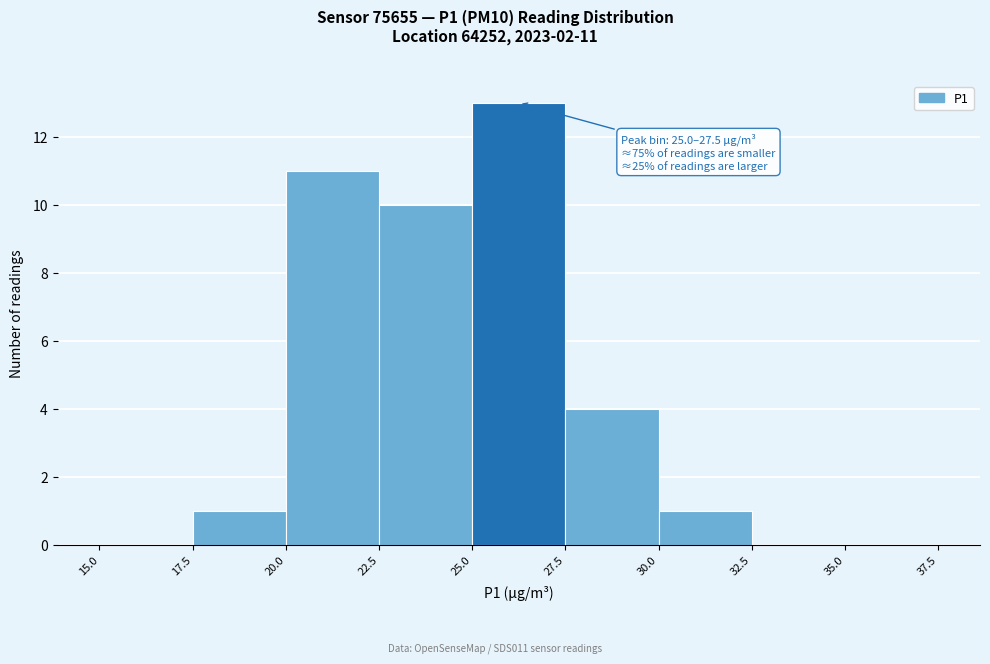

Over which range of the x-axis is the bar tallest?

25.0 to 27.5